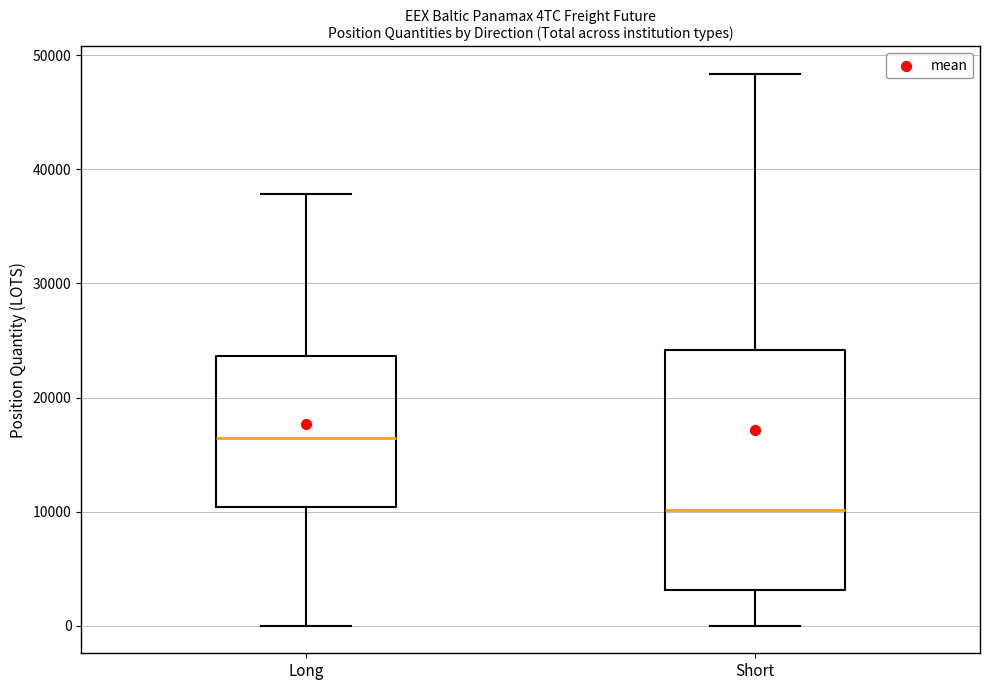

Reading left to right, transcribe this box plot: for each box, give where its median line is, the range the box spans, and where its two whiskers end, as read against the y-axis. The values are not printed on the chart, so give them approximately, as read against the axis.

Long: median 16000, box 10000 to 24000, whiskers 0 to 38000
Short: median 10000, box 3000 to 24000, whiskers 0 to 48000